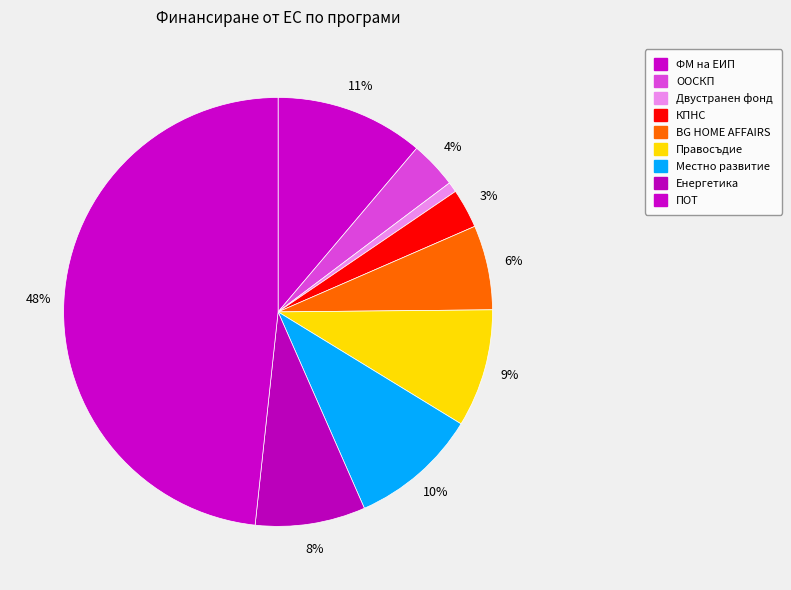

Count the number of slices in the pie.

9